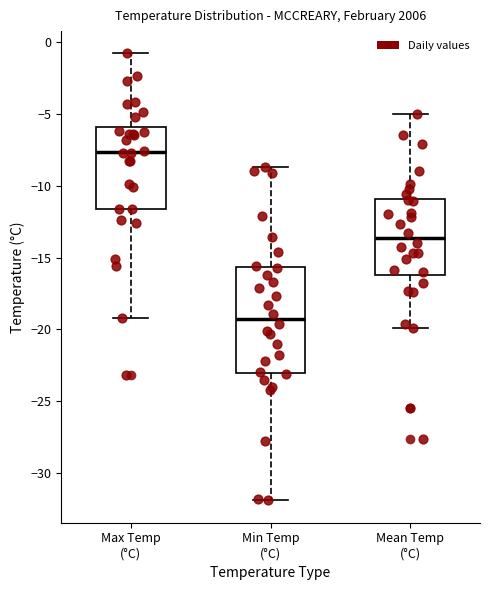

Reading left to right, transcribe this box plot: for each box, give where its median line is, the range the box spans, and where its two whiskers end, as read against the y-axis. The values are not printed on the chart, so give them approximately, as read against the axis.

Max Temp (°C): median -7.5, box -11.5 to -6.0, whiskers -19.0 to -1.0
Min Temp (°C): median -19.0, box -23.0 to -15.5, whiskers -32.0 to -8.5
Mean Temp (°C): median -13.5, box -16.0 to -11.0, whiskers -20.0 to -5.0